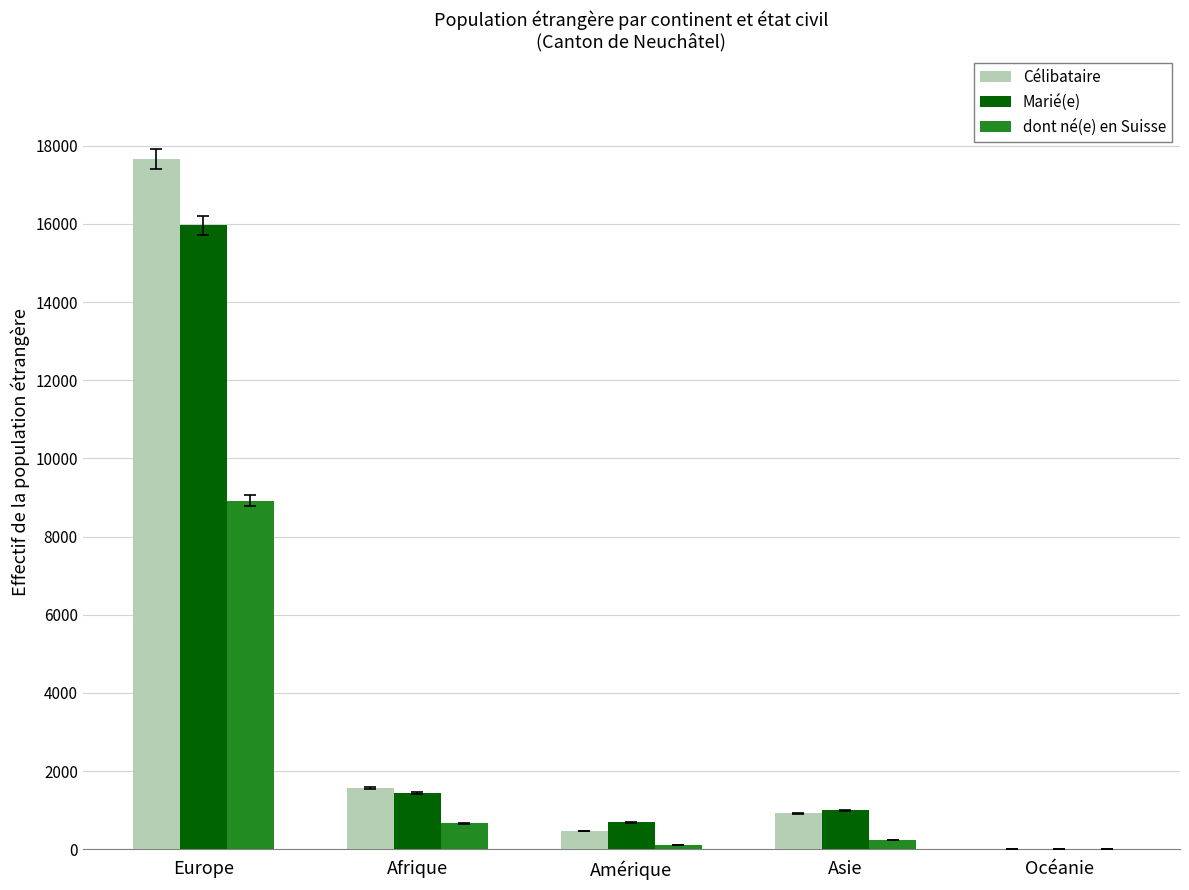

What is the maximum value for Célibataire?

17662